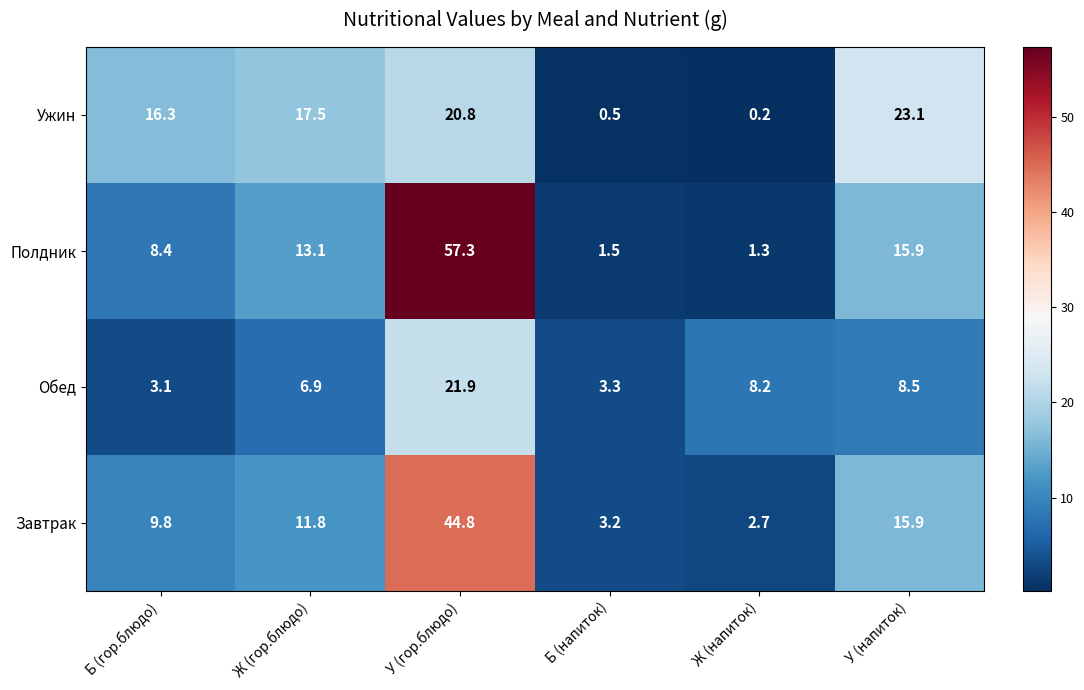

Reading left to right, transcribe all the data shown in this chart.

Ужин: 16.3	17.5	20.8	0.5	0.2	23.1
Полдник: 8.4	13.1	57.3	1.5	1.3	15.9
Обед: 3.1	6.9	21.9	3.3	8.2	8.5
Завтрак: 9.8	11.8	44.8	3.2	2.7	15.9